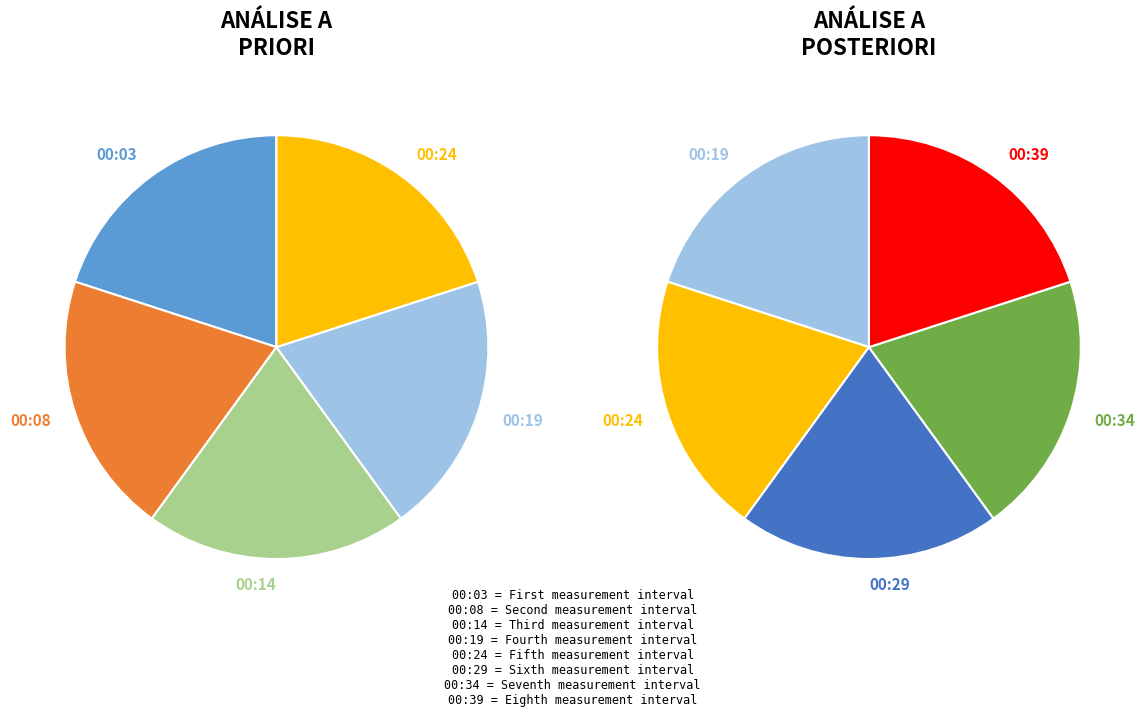

How many slices are in this pie chart?

8